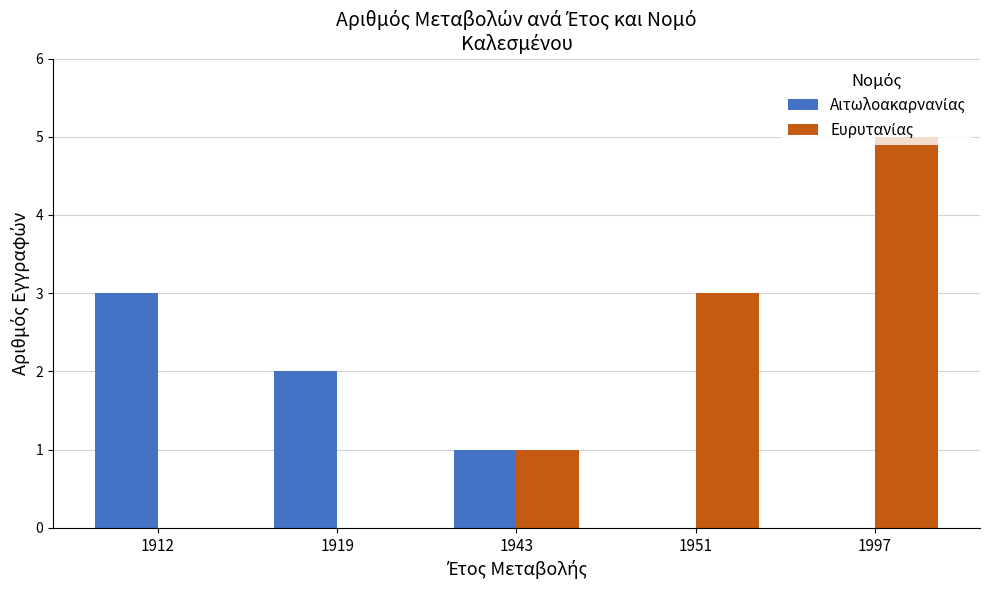

What is the greatest value displayed?

5